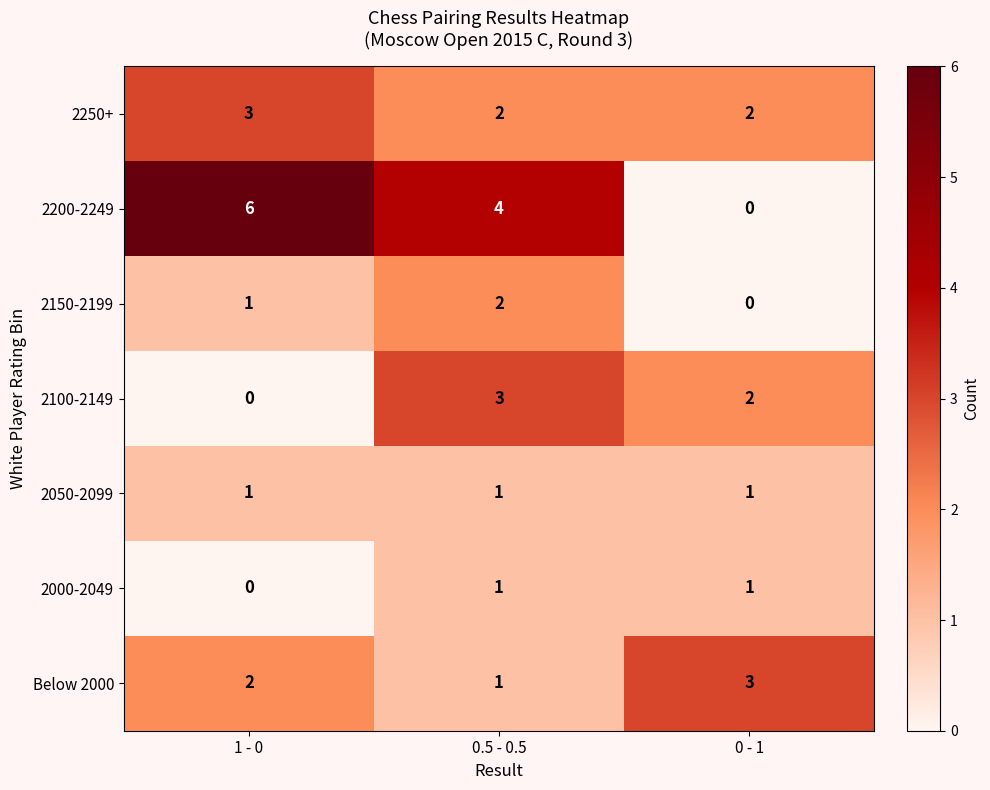

The value of 2000-2049 at 0.5 - 0.5 is 0. True or false?

False